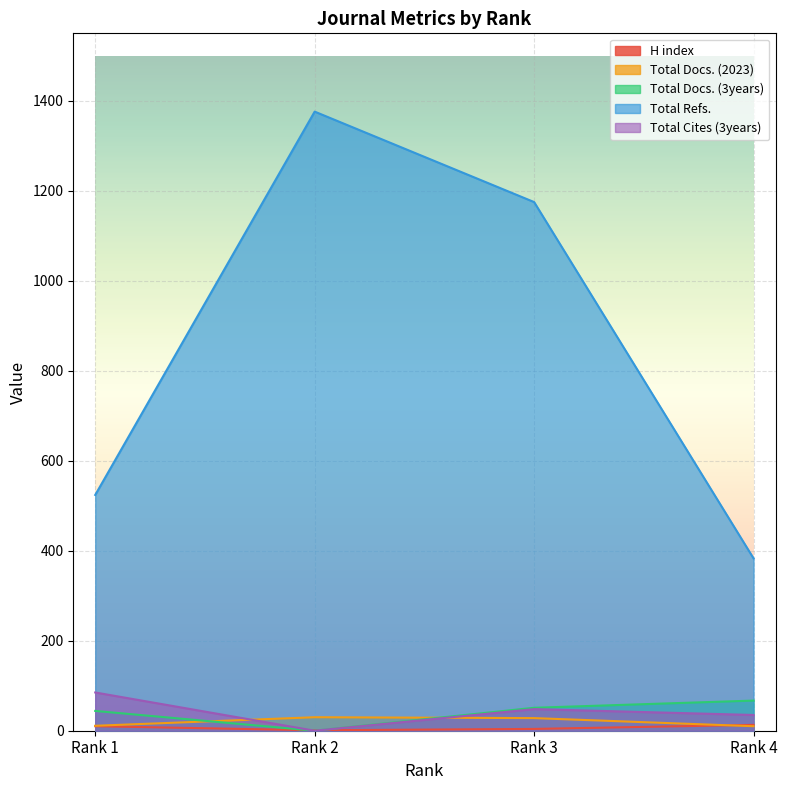

Reading right to left, what are all the values shown in this chart?

H index: 13	4	1	10
Total Docs. (2023): 10	28	30	11
Total Docs. (3years): 67	51	0	44
Total Refs.: 383	1175	1376	524
Total Cites (3years): 35	48	0	85